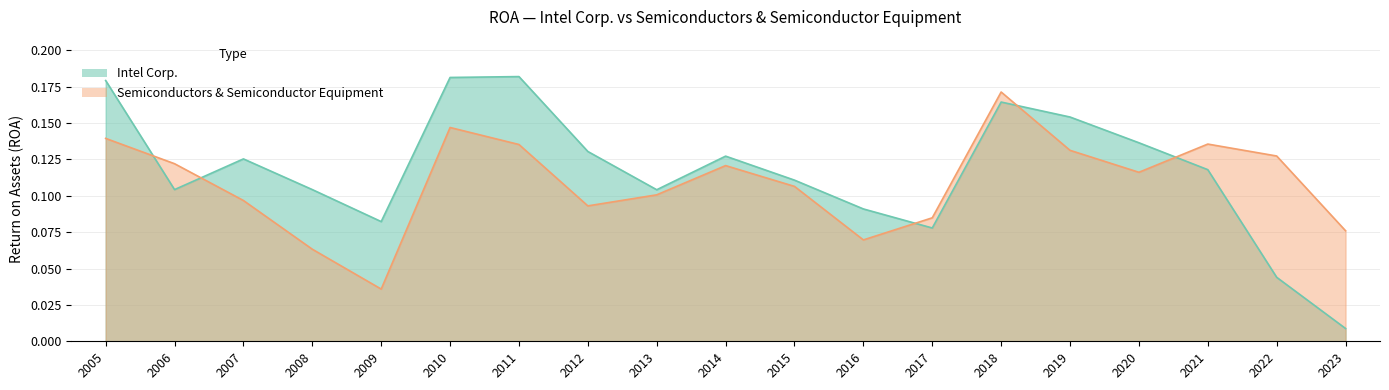

How many series are shown in this chart?

2